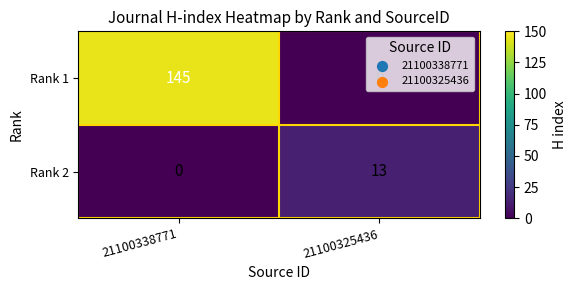

Rank the series by their average value, from lowest to highest.

Rank 2, Rank 1